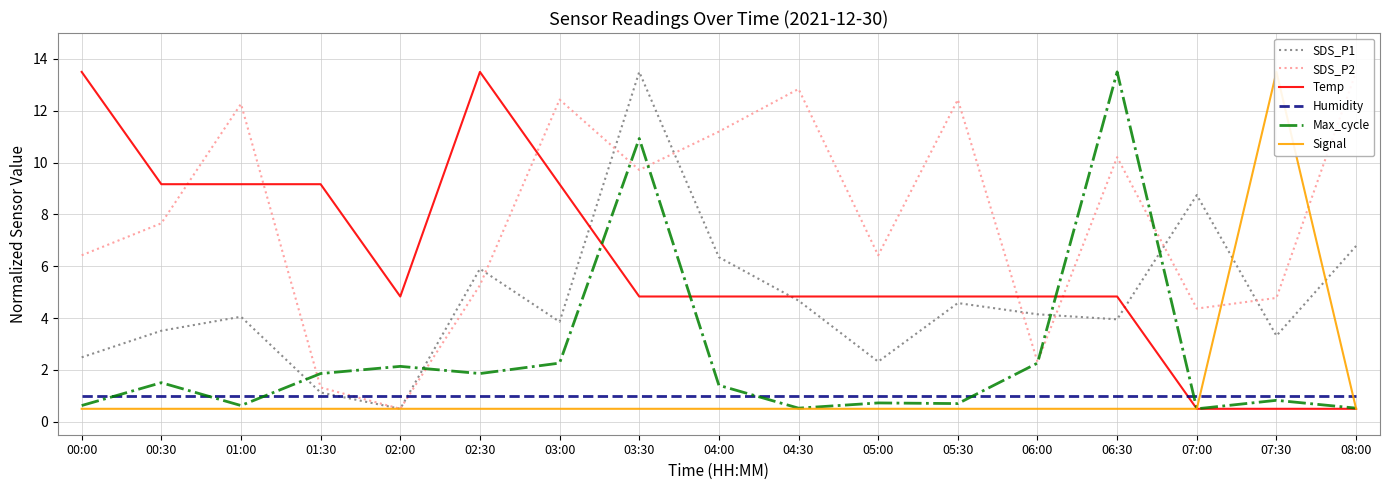

Is it true that SDS_P2 equals 12.4 at 03:00?

True